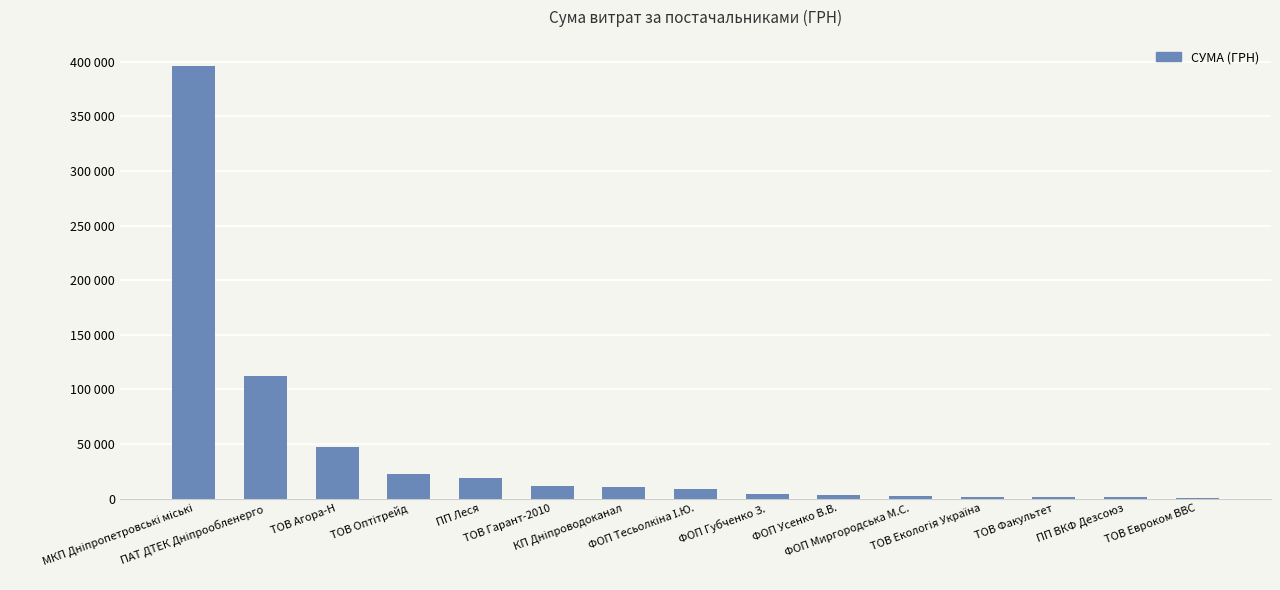

List the labels in order of value, smallest first.

ТОВ Евроком ВВС, ТОВ Факультет, ПП ВКФ Дезсоюз, ТОВ Екологія Україна, ФОП Миргородська М.С., ФОП Усенко В.В., ФОП Губченко З., ФОП Тесьолкіна І.Ю., КП Дніпроводоканал, ТОВ Гарант-2010, ПП Леся, ТОВ Оптітрейд, ТОВ Агора-Н, ПАТ ДТЕК Дніпрообленерго, МКП Дніпропетровські міські